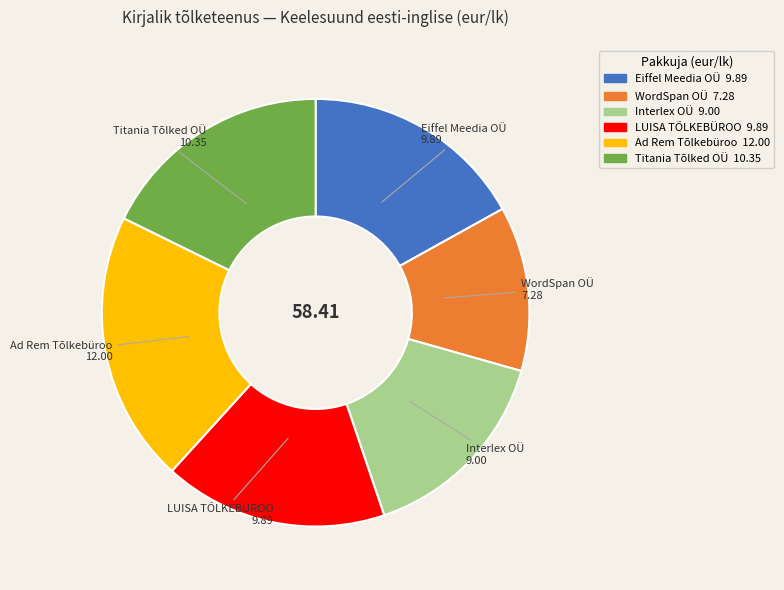

Which has a higher value, Titania Tõlked OÜ or WordSpan OÜ?

Titania Tõlked OÜ